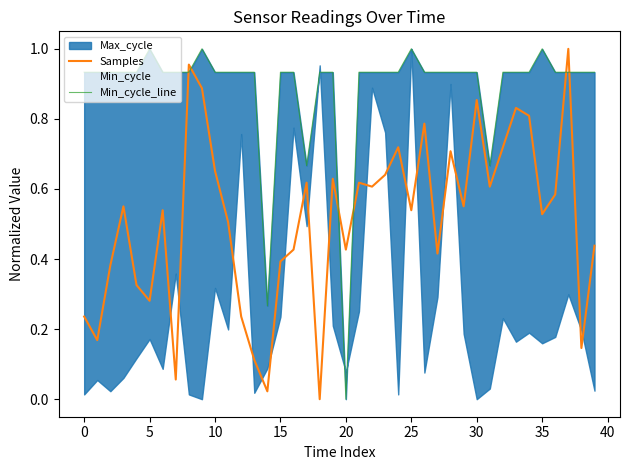

Reading left to right, extract all data points from this chart.

Samples: 0.2	0.2	0.4	0.6	0.3	0.3	0.5	0.1	1.0	0.9	0.7	0.5	0.2	0.1	0.0	0.4	0.4	0.6	0.0	0.6	0.4	0.6	0.6	0.6	0.7	0.5	0.8	0.4	0.7	0.6	0.9	0.6	0.7	0.8	0.8	0.5	0.6	1.0	0.1	0.4
Min_cycle_line: 0.9	0.9	0.9	0.9	0.9	1.0	0.9	0.9	0.9	1.0	0.9	0.9	0.9	0.9	0.3	0.9	0.9	0.7	0.9	0.9	0.0	0.9	0.9	0.9	0.9	1.0	0.9	0.9	0.9	0.9	0.9	0.7	0.9	0.9	0.9	1.0	0.9	0.9	0.9	0.9